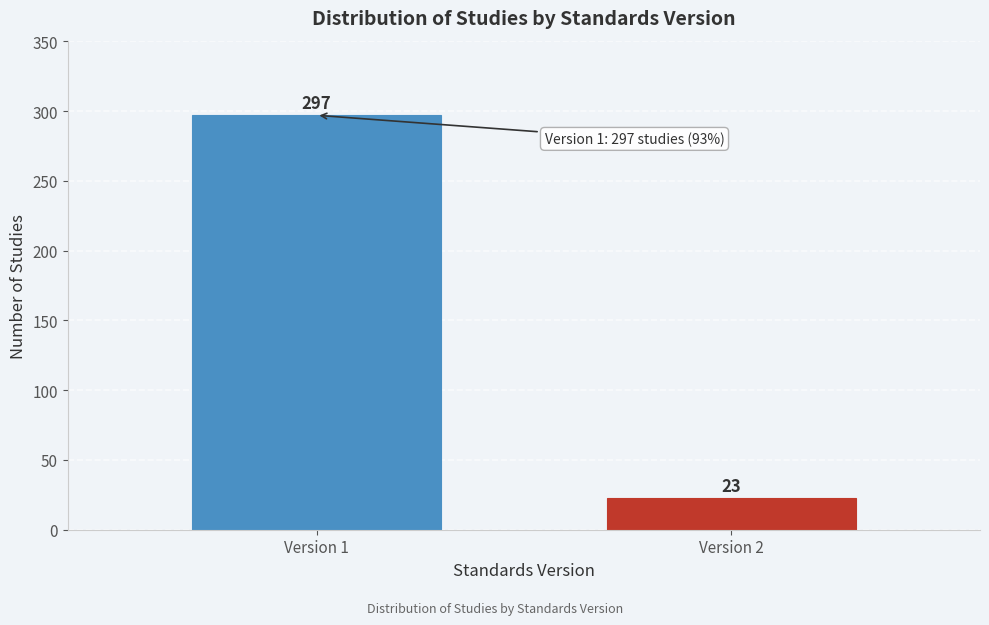

Reading left to right, transcribe all the data shown in this chart.

297	23